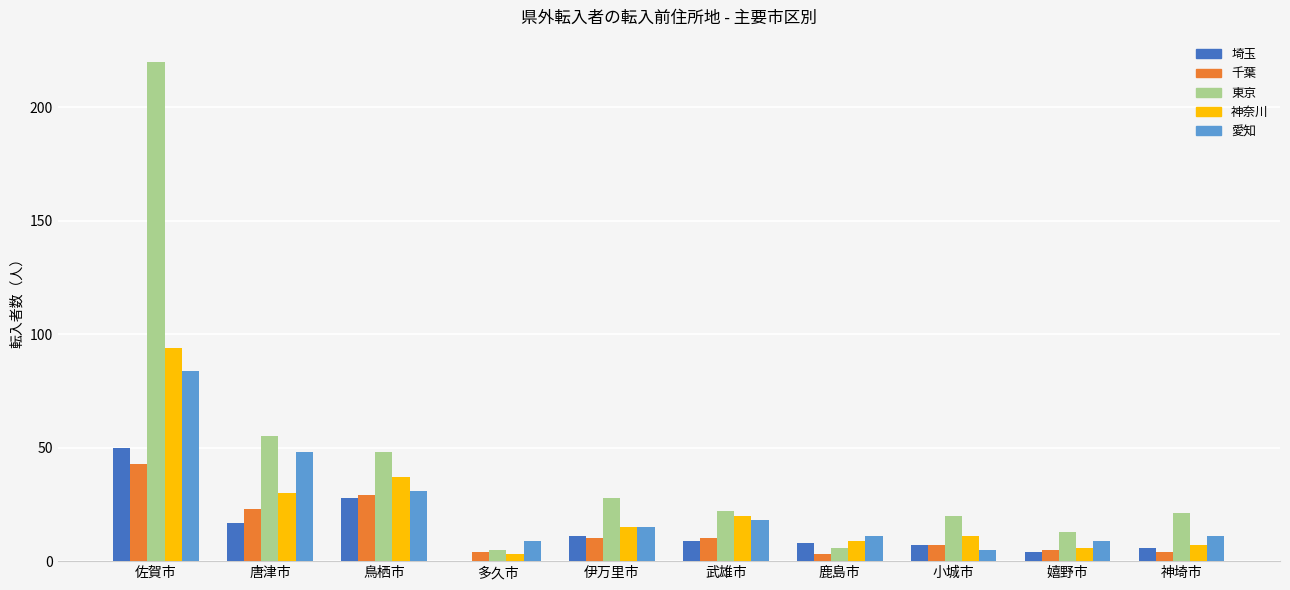

The 神奈川 series shows 18 at 小城市. True or false?

False